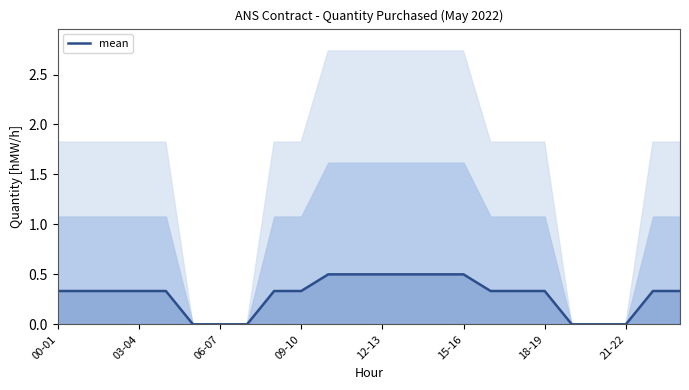

Reading left to right, transcribe all the data shown in this chart.

0.3	0.3	0.3	0.3	0.3	0.0	0.0	0.0	0.3	0.3	0.5	0.5	0.5	0.5	0.5	0.5	0.3	0.3	0.3	0.0	0.0	0.0	0.3	0.3